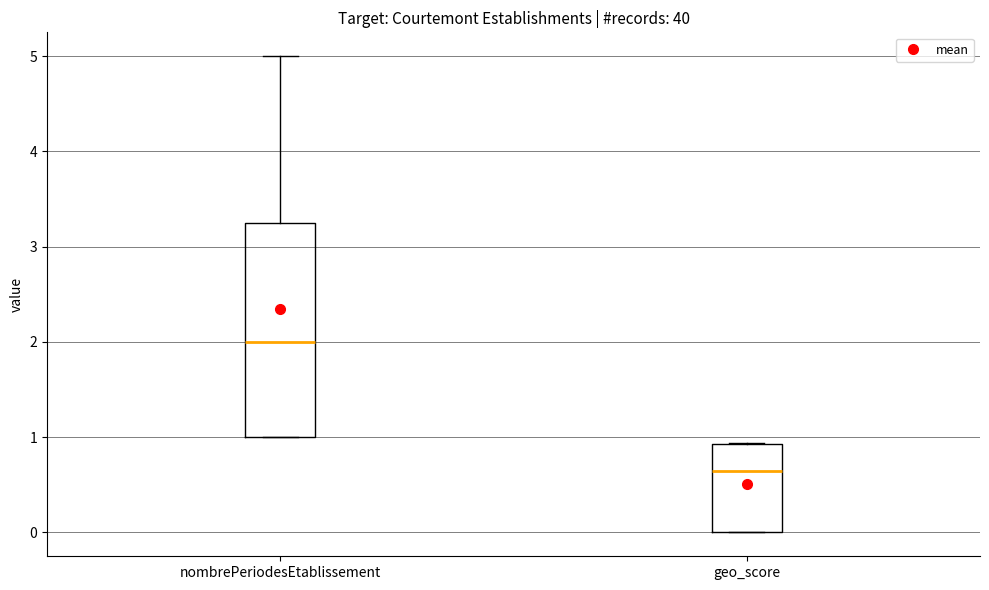

Comparing the boxes themselves (not the whiskers), which one is the tallest?

nombrePeriodesEtablissement